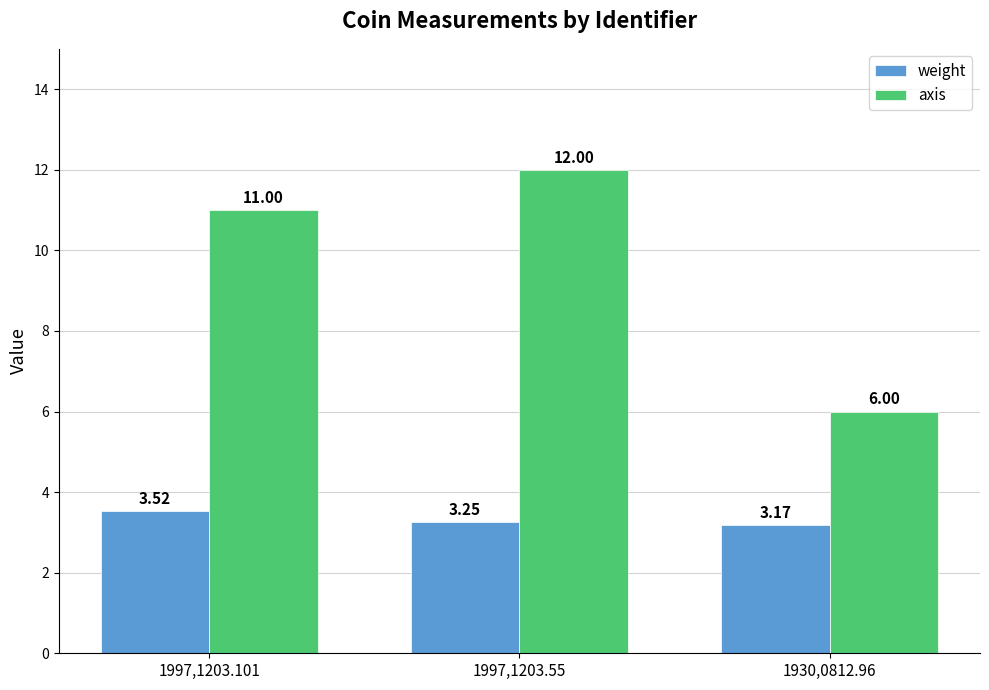

Which series has the largest range (max minus min)?

axis